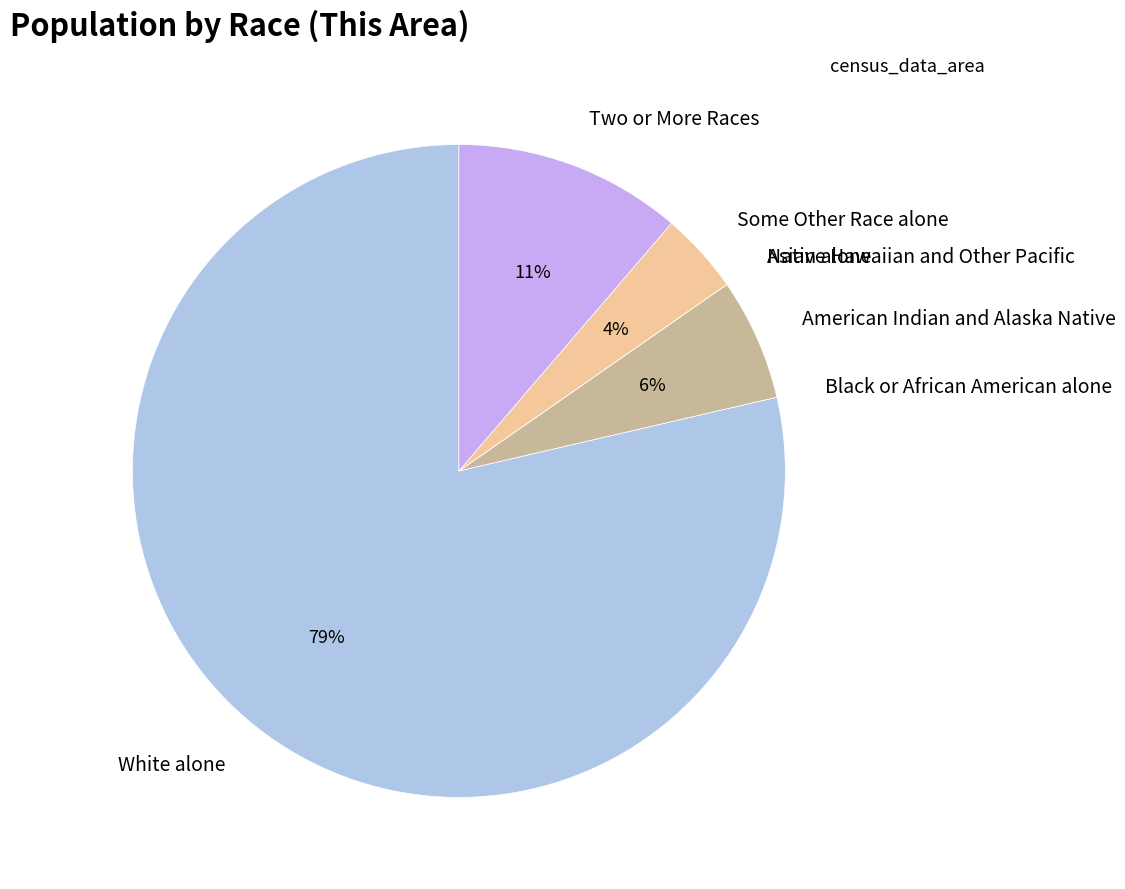

To the nearest percent, what is the combined percentage of White alone and Two or More Races?

90%